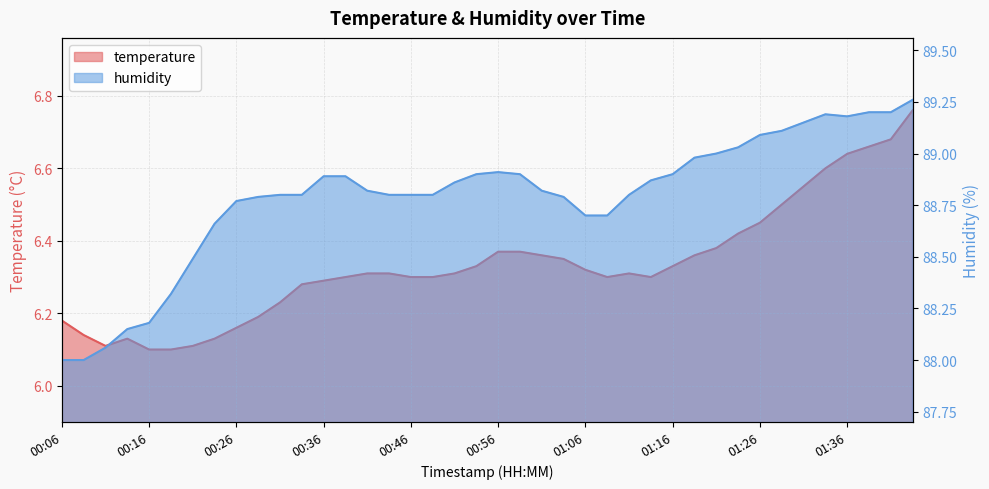

Where is humidity nearest to the value 88?

00:06